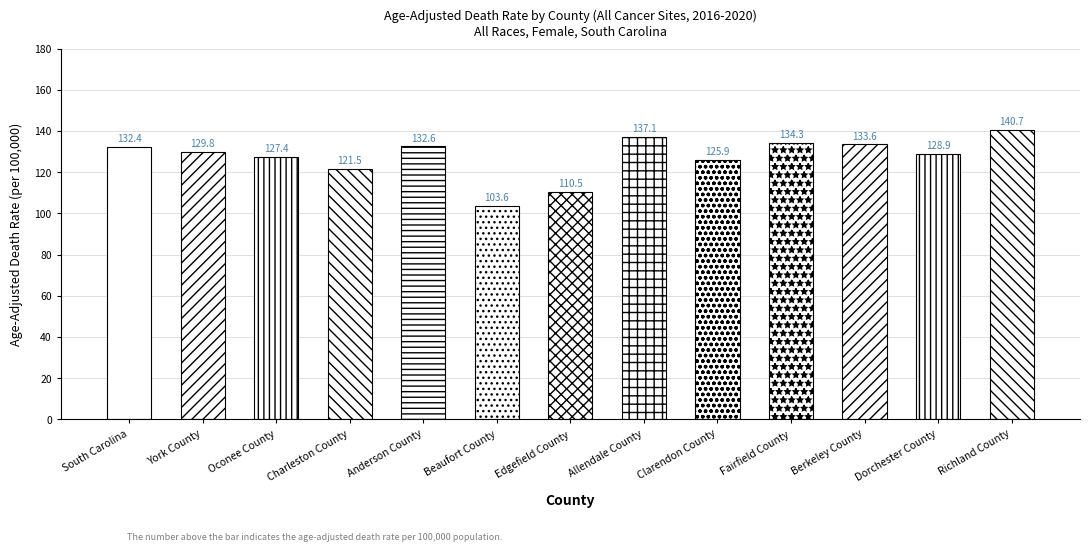

The value at Anderson County is 36.2. True or false?

False